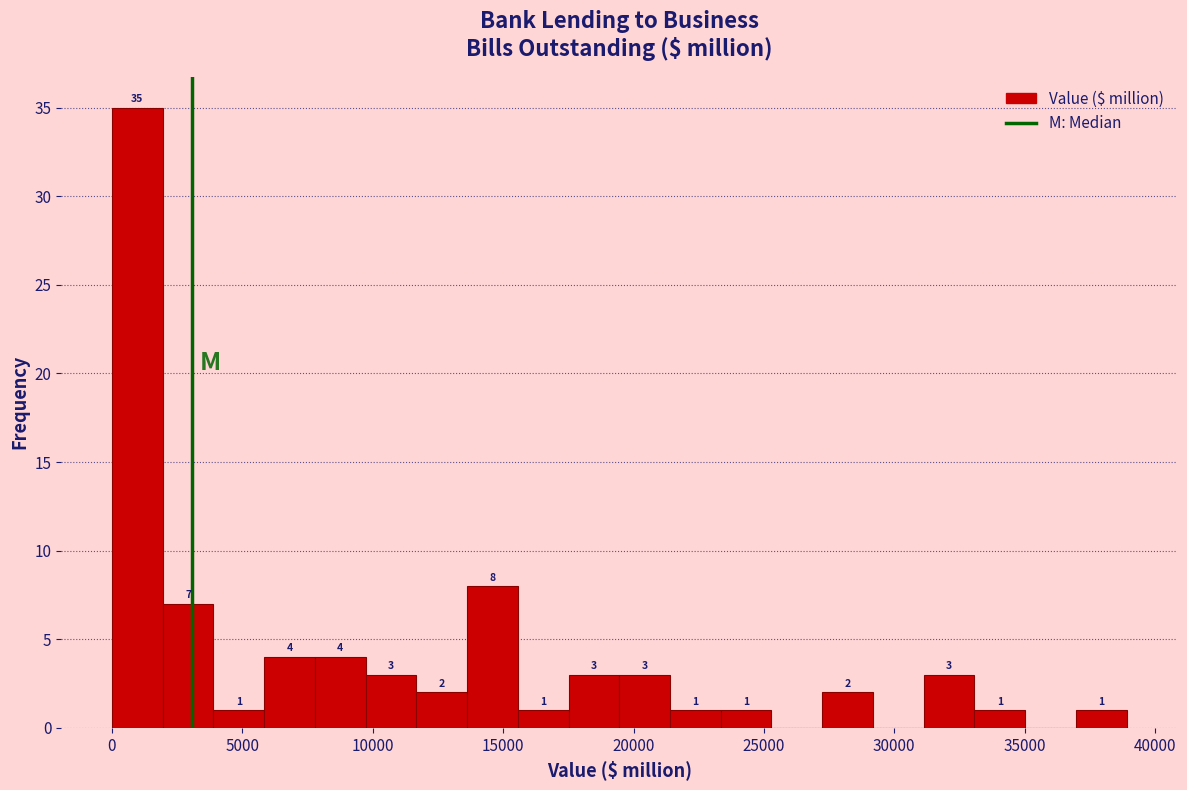

Around what value on the x-axis is the tallest bar? Give the approximate position of its centre, as read against the axis.

1000